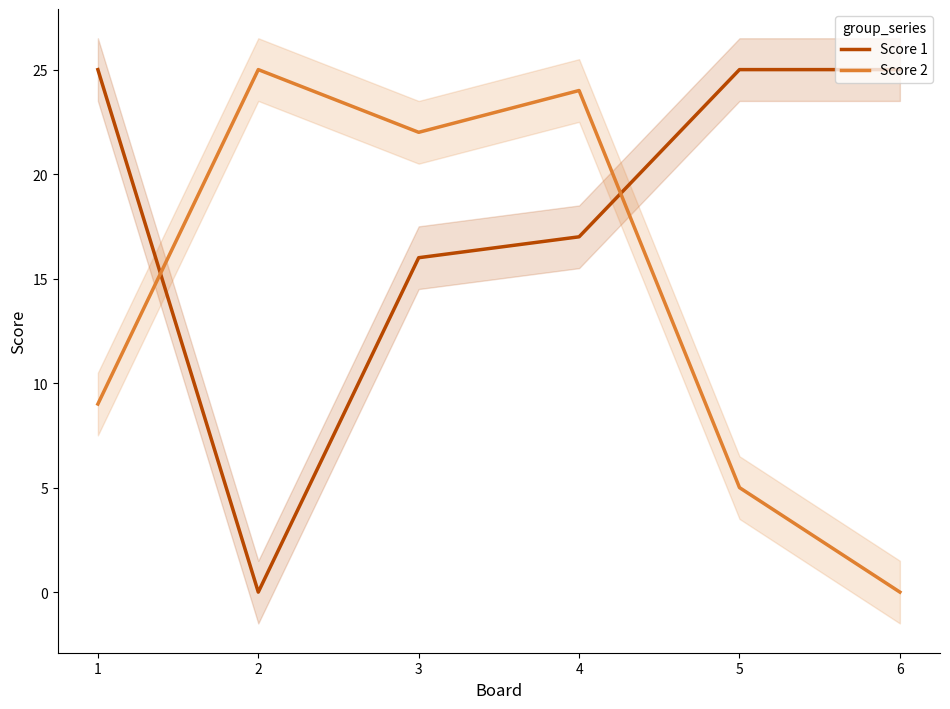

What is the value of the Score 1 point at the 1st from the left?

25